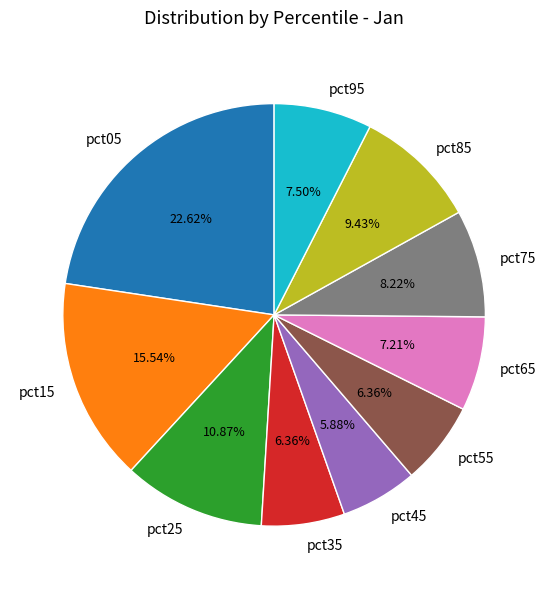

Does any single category account for the majority?

No